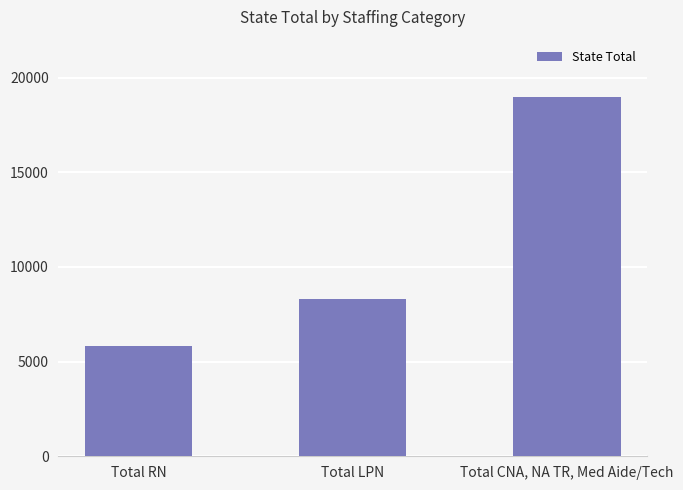

Does the chart contain any negative values?

No